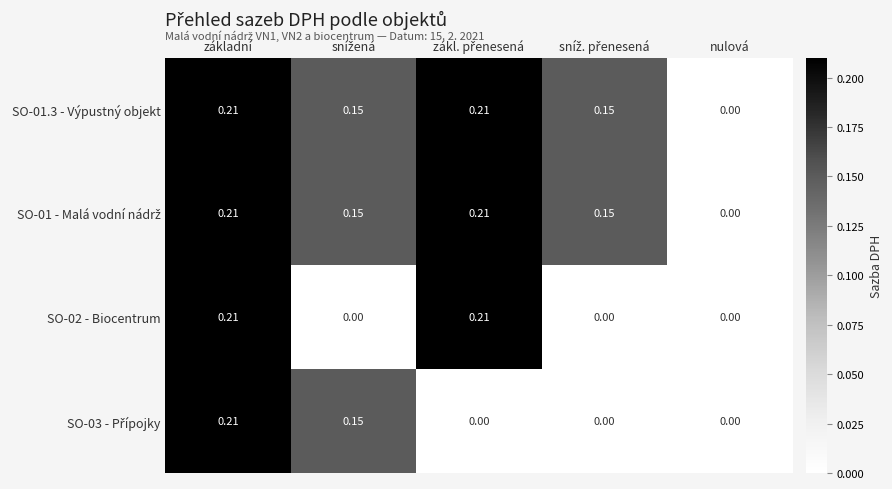

At which label does SO-01.3 - Výpustný objekt reach its minimum?

nulová